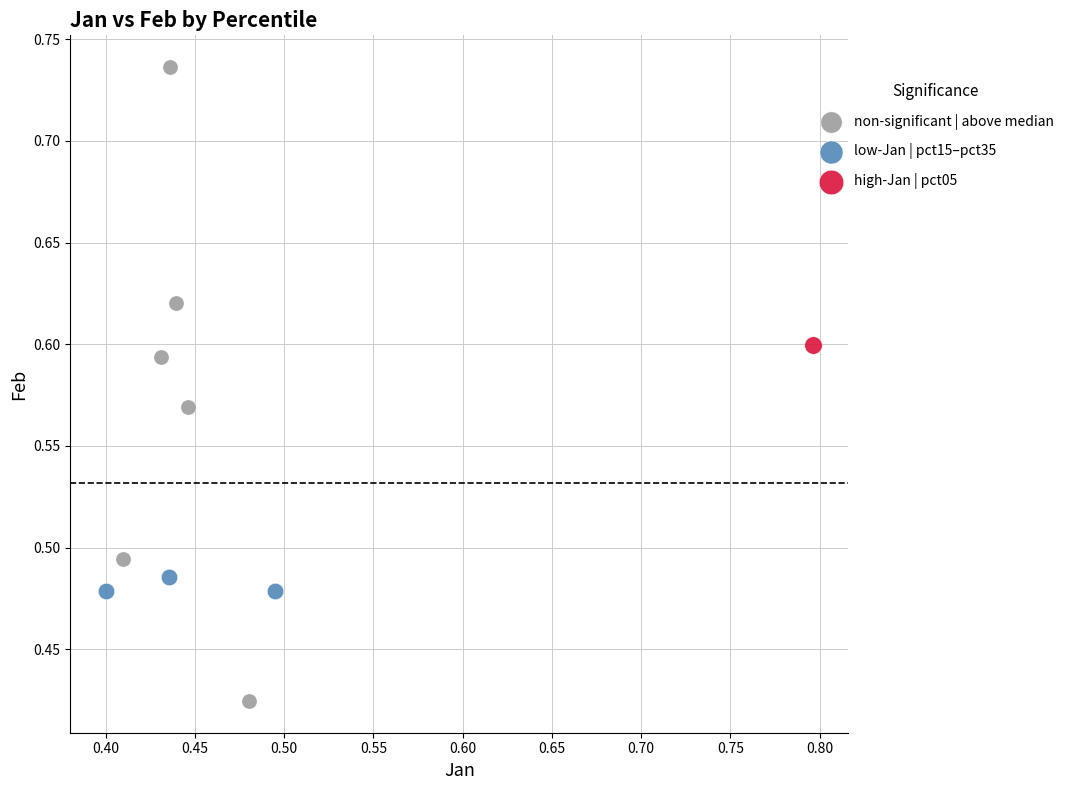

Which series contains the highest Y value?

non-significant | above median